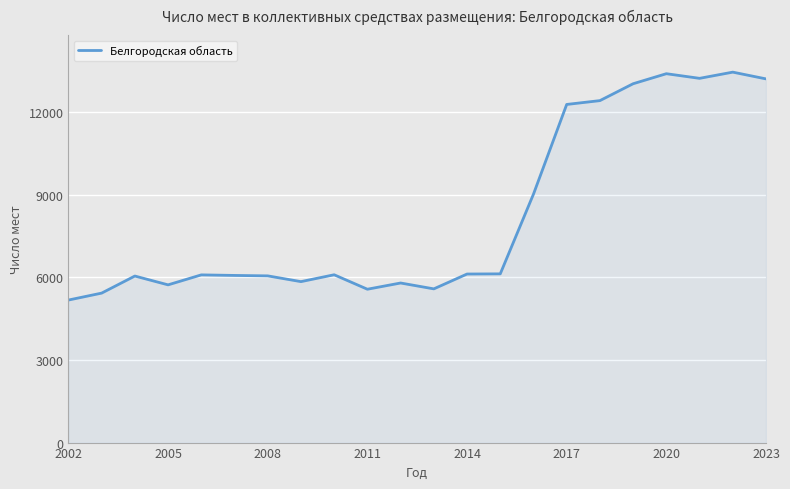

What is the minimum value shown in the chart?

5175